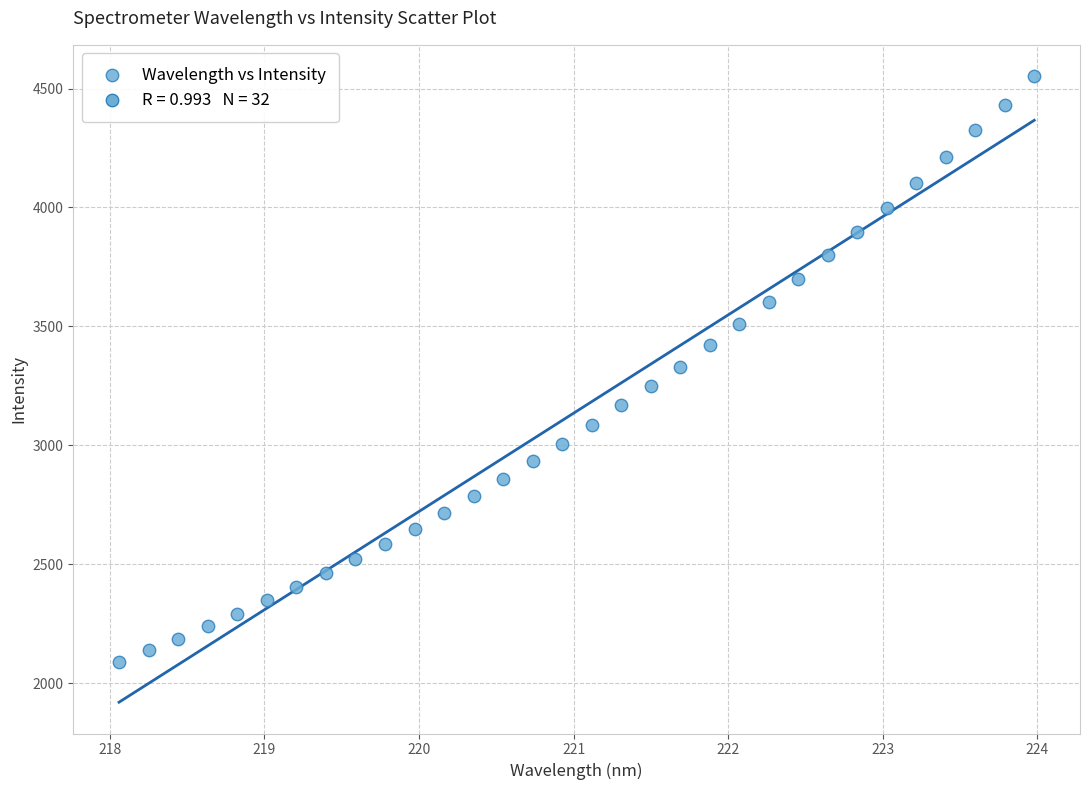

What is the range of Y values (max minus min)?

2461.9